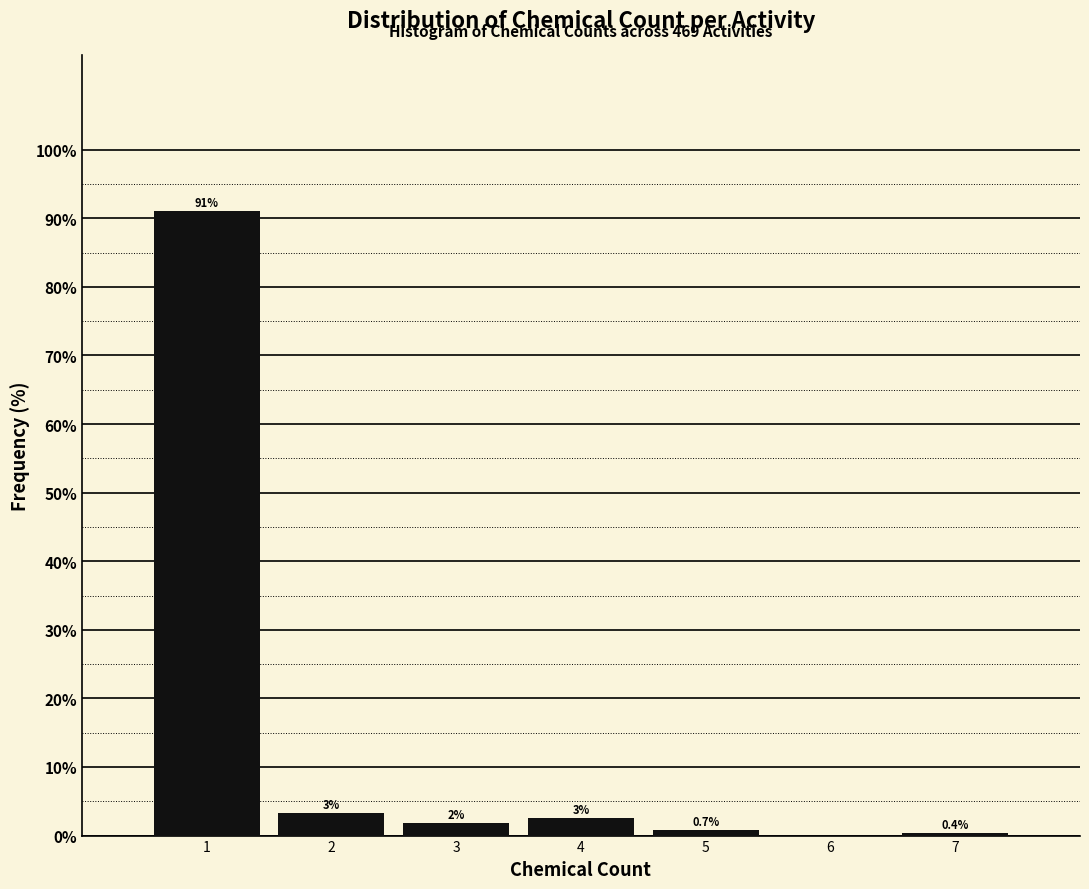

Over which range of the x-axis is the bar tallest?

0.5 to 1.5